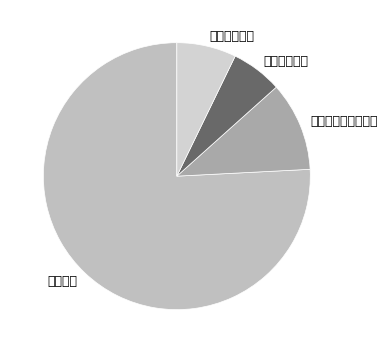

Combined, what portion of the pie is 卫生健康支出 and 社会保障和就业支出?

17.0%